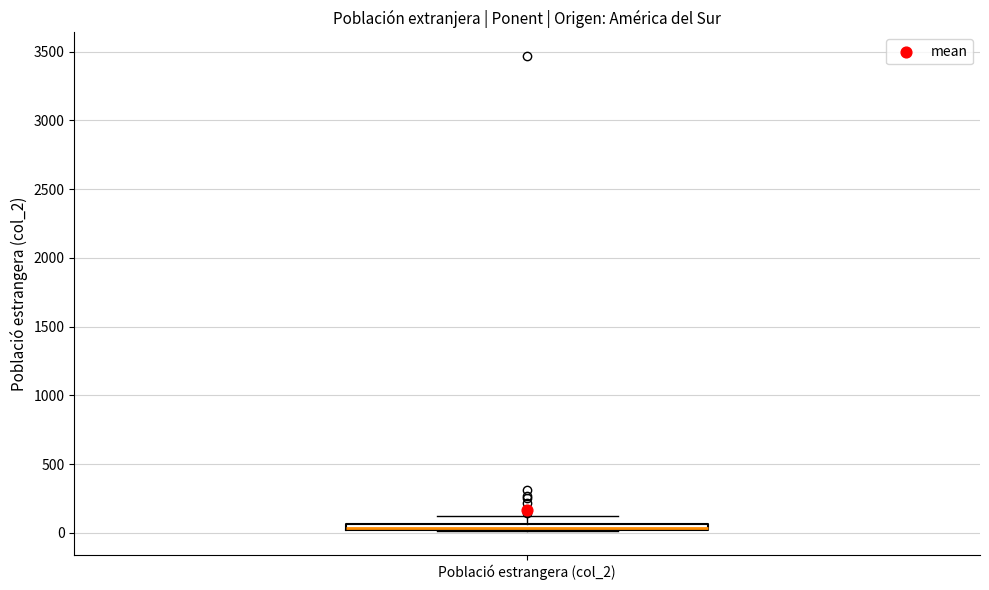

Where is the lower edge of the box for Població estrangera (col_2) on the y-axis? The values are not printed on the chart, so give them approximately, as read against the axis.

0